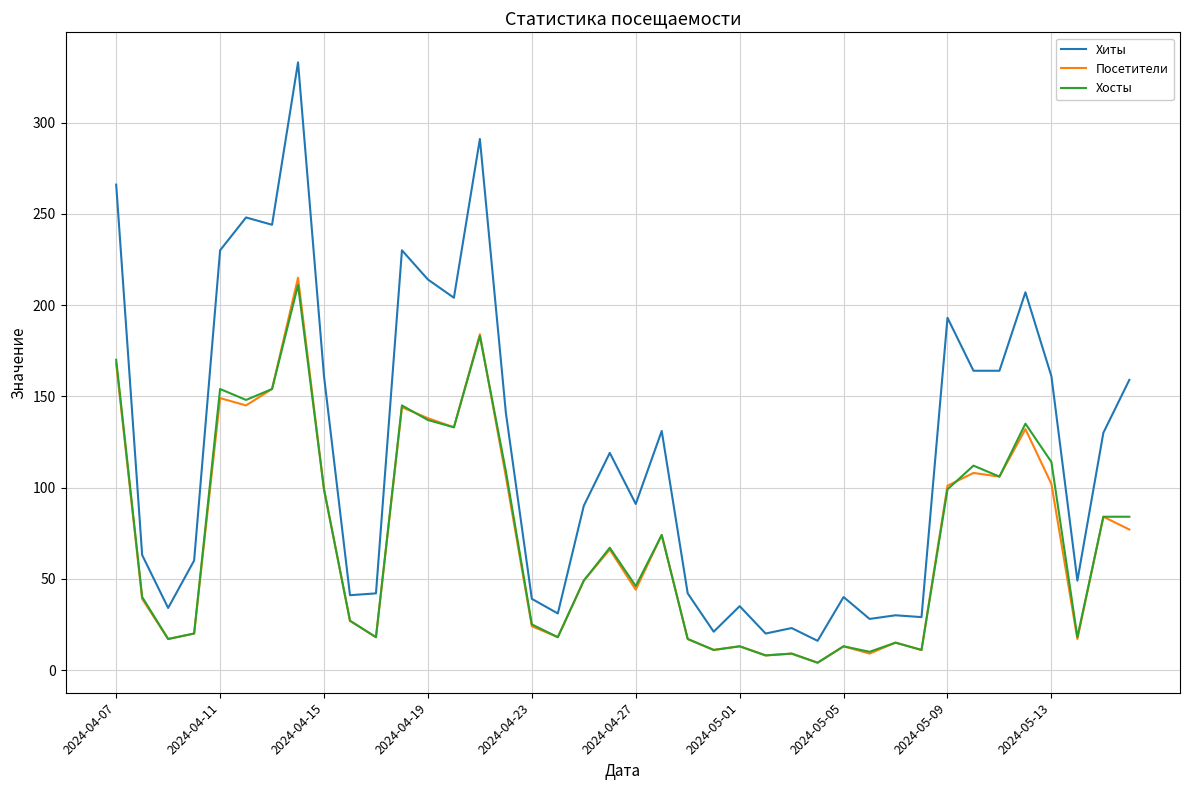

What is the highest value of the Хосты series?

211